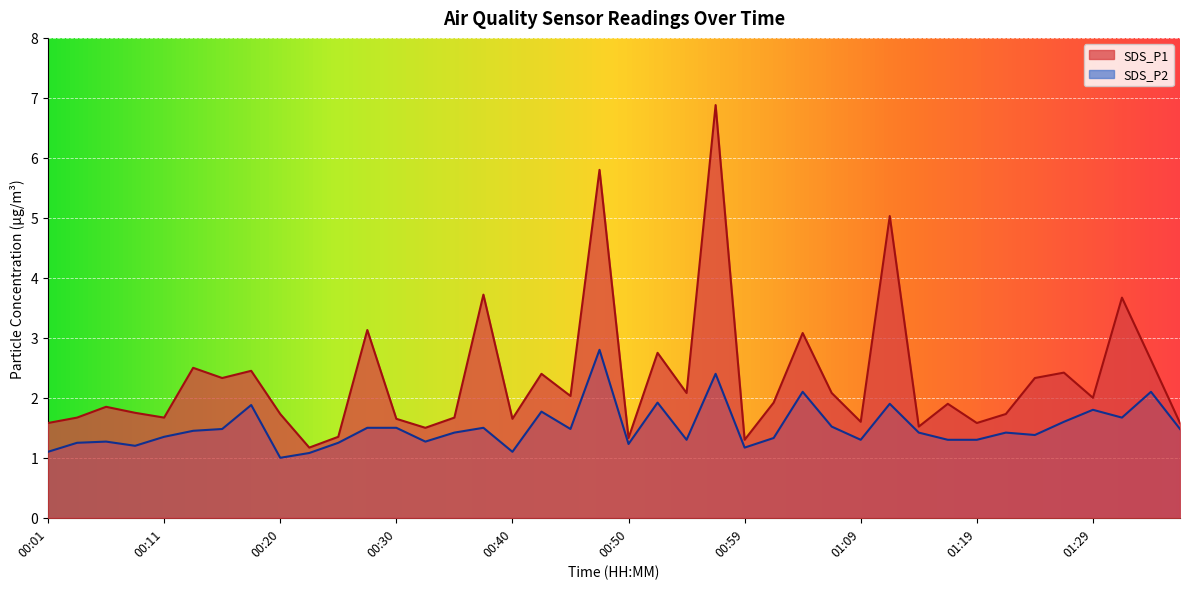

Which category has the lowest value across all series?

00:20